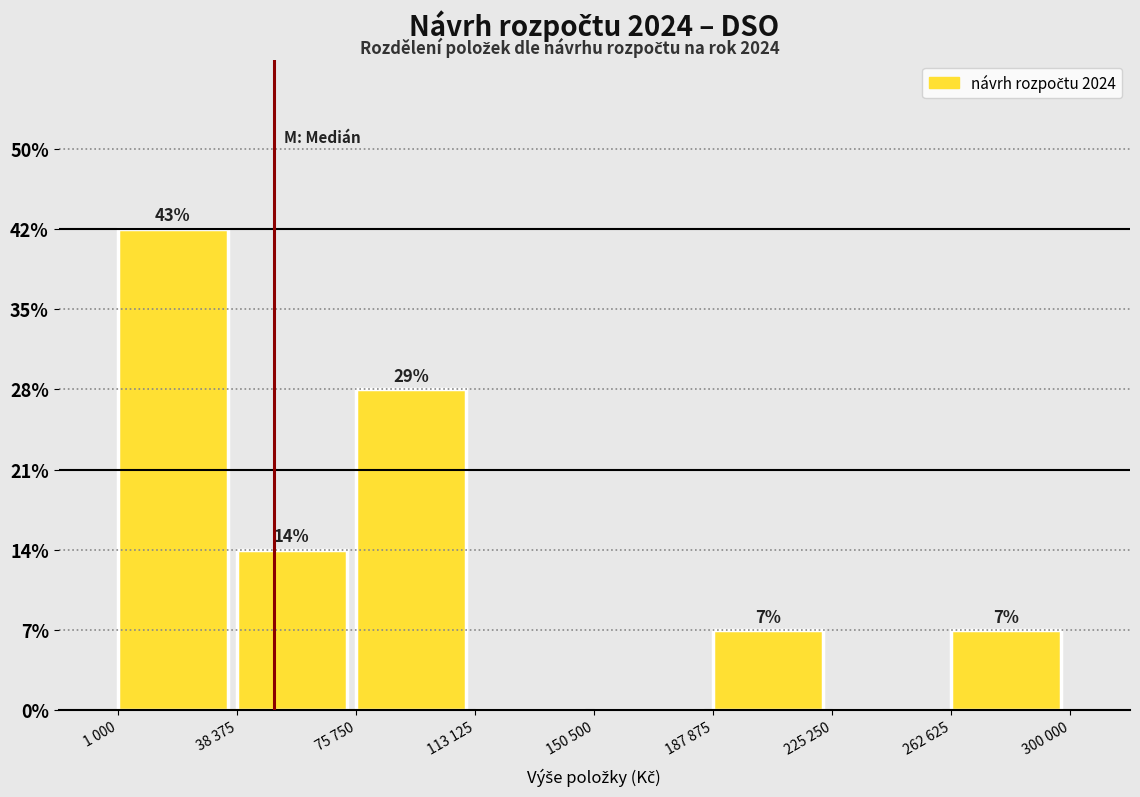

Are the bars horizontal?

No